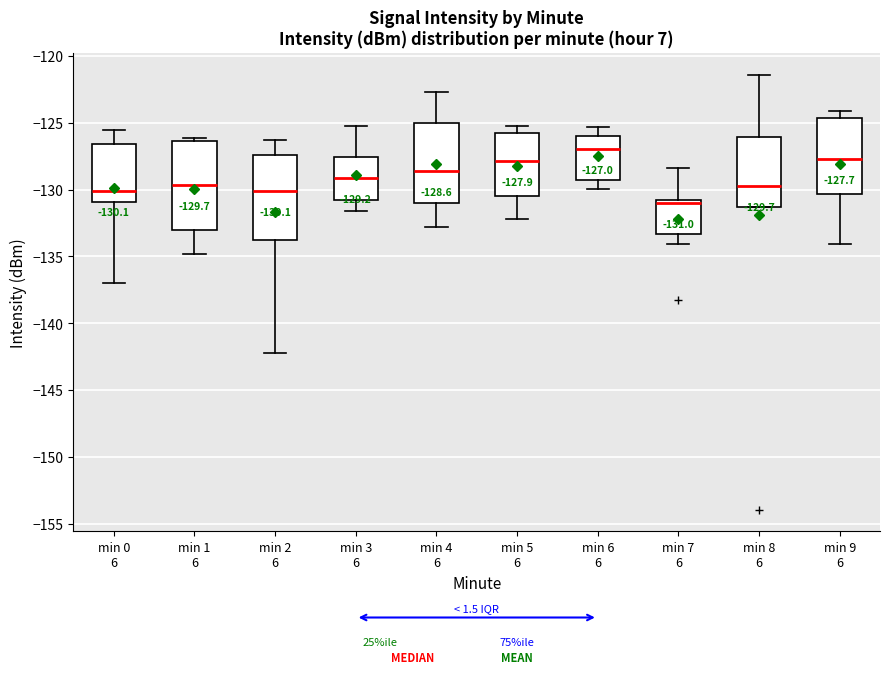

Which box's median line is the highest?

min 6 6